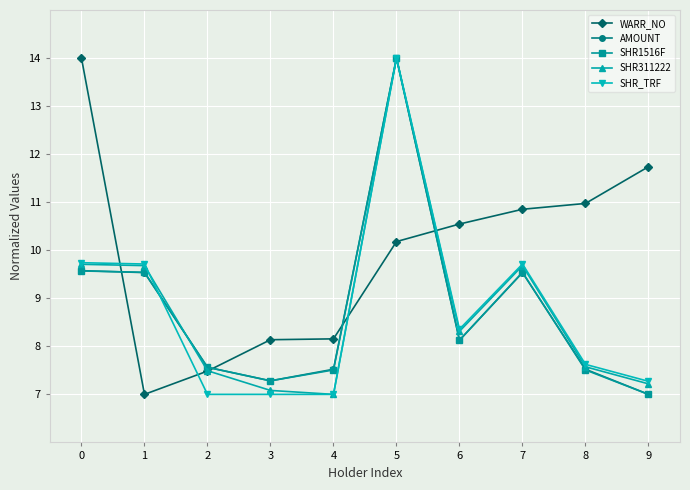

In AMOUNT, how many points are lower than both neighbors (excluding endpoints)?

2